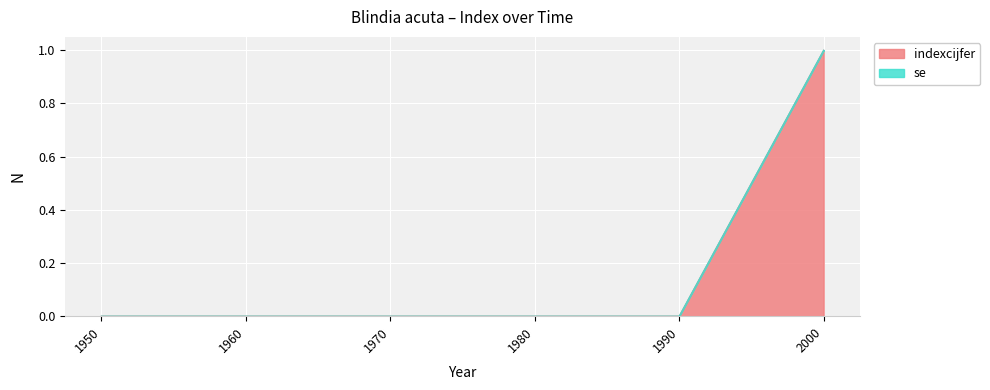

Reading right to left, list all the values displayed in this chart.

2000=1	1990=0	1980=0	1970=0	1960=0	1950=0